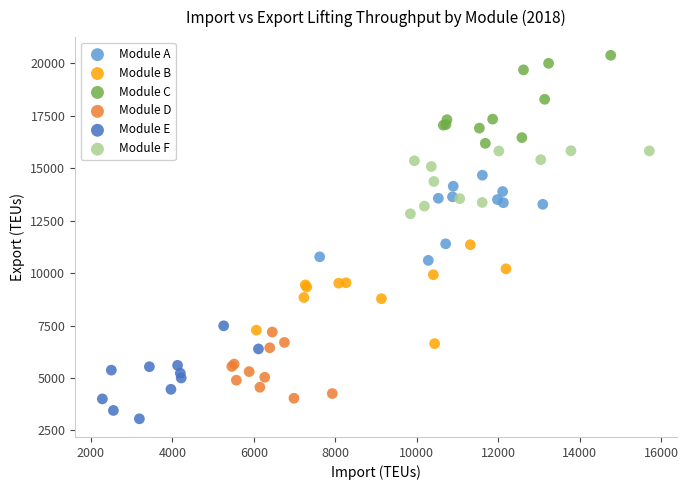

Which series contains the highest Y value?

Module C